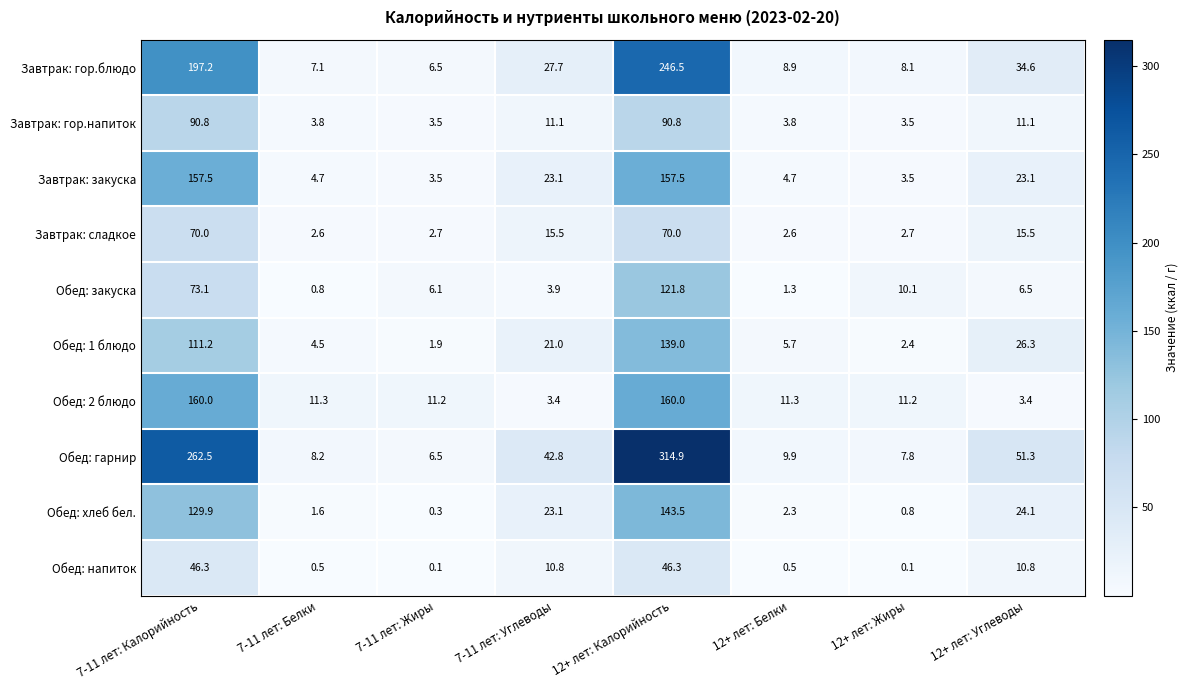

How many values in the Завтрак: сладкое series are below 15?

4